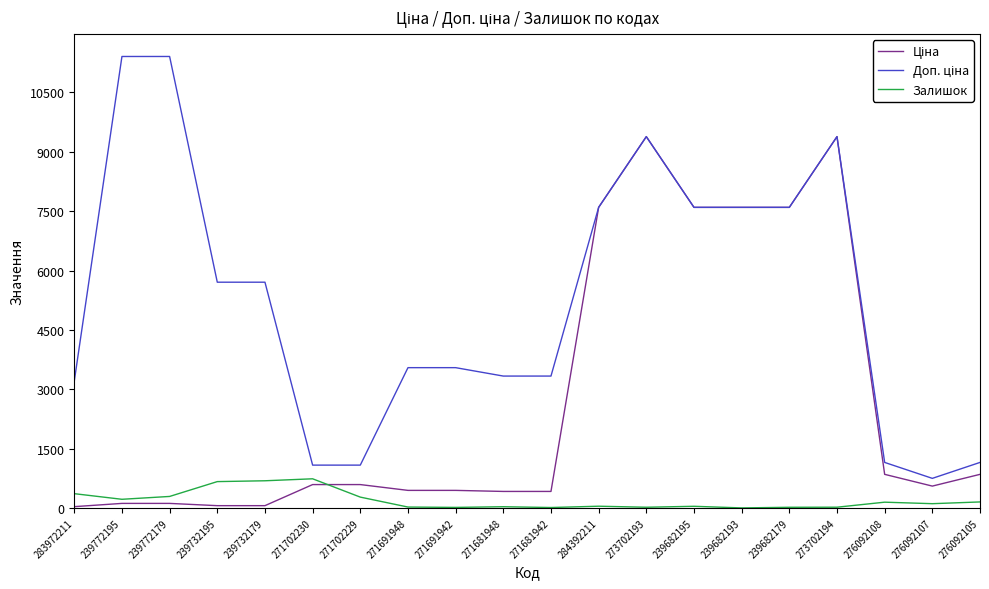

What is the total value across all series at 271702230?

2407.6